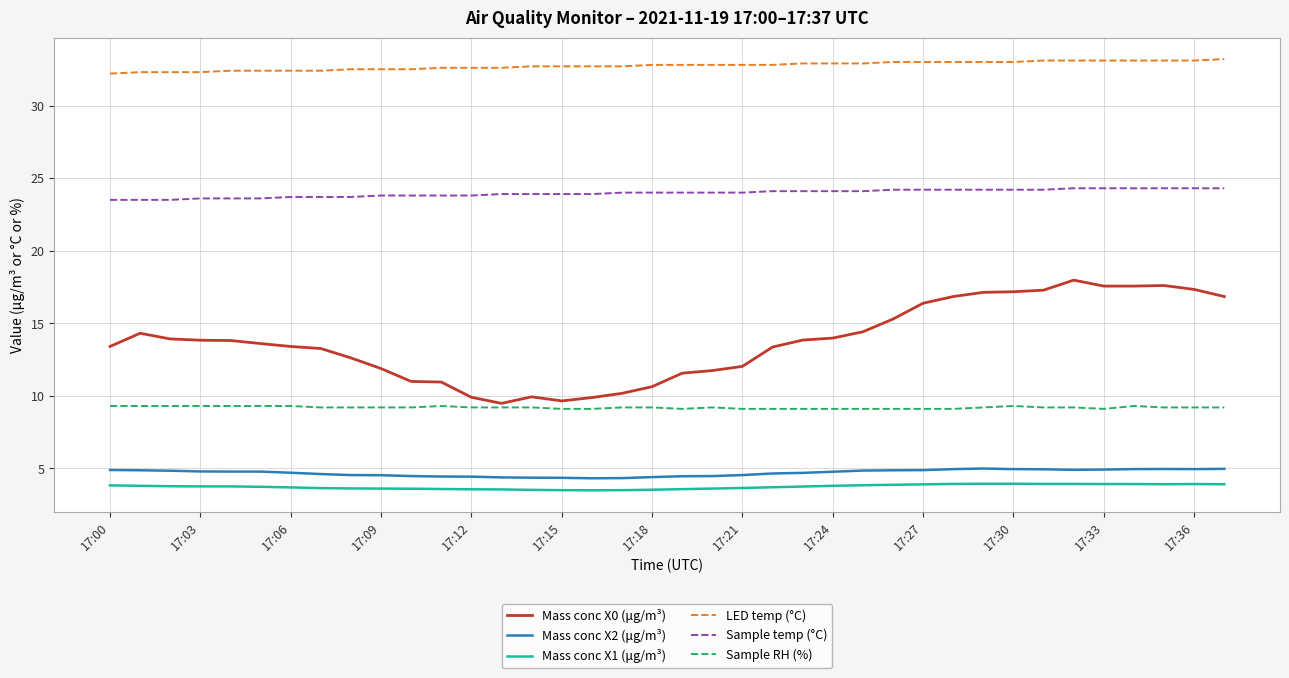

Which series has the widest spread of values?

Mass conc X0 (μg/m³)